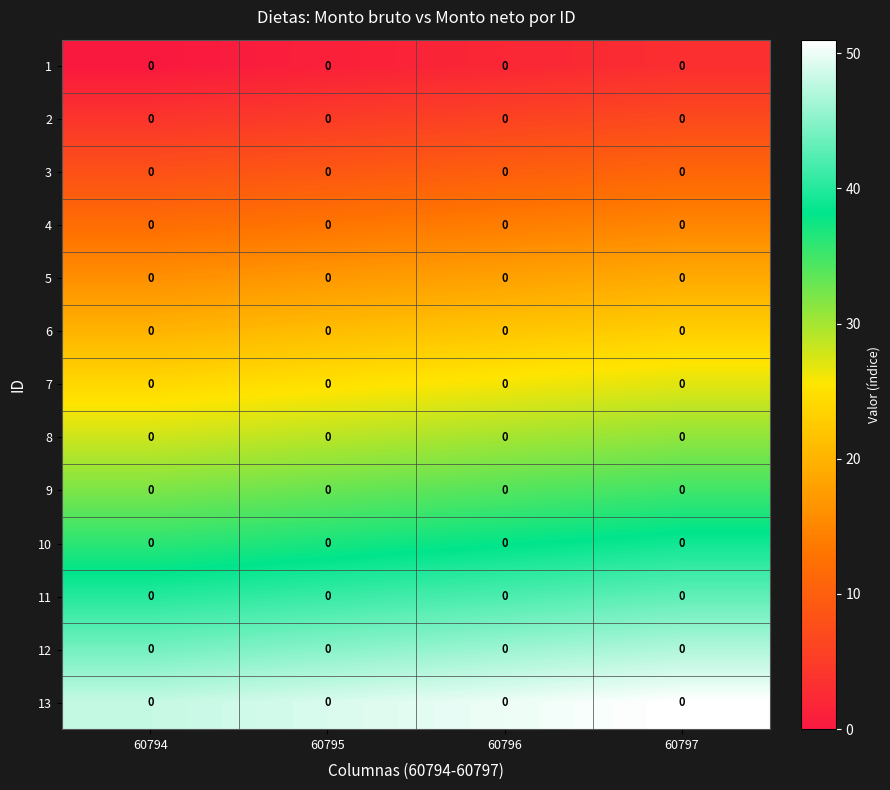

Between 60796 and 60797, which is larger?

60797